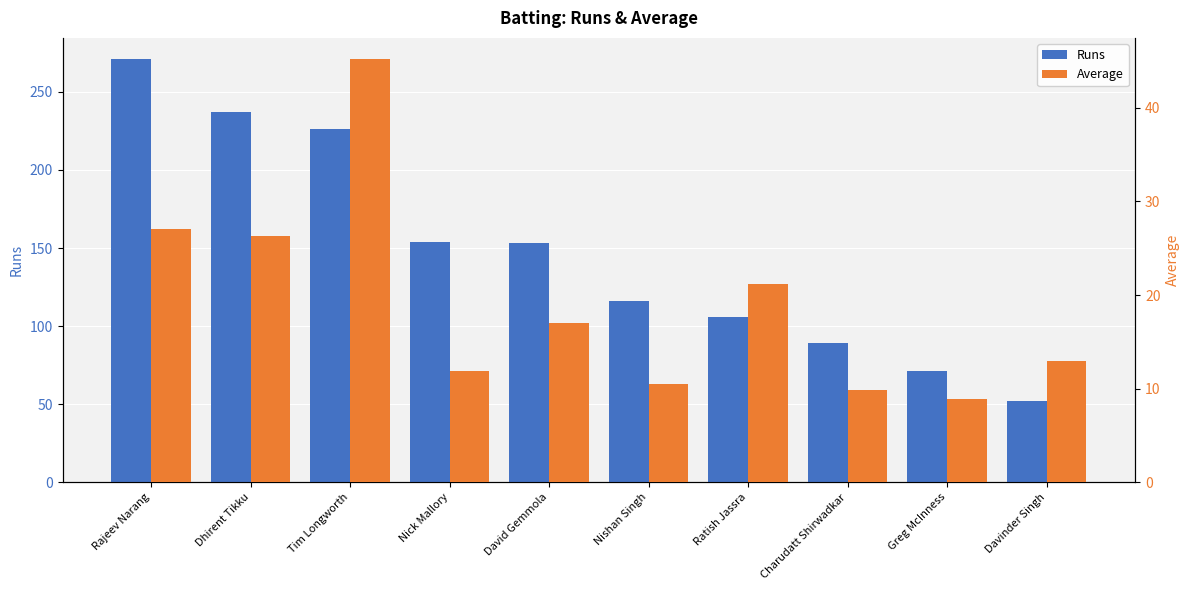

What is the greatest value displayed?

271.0